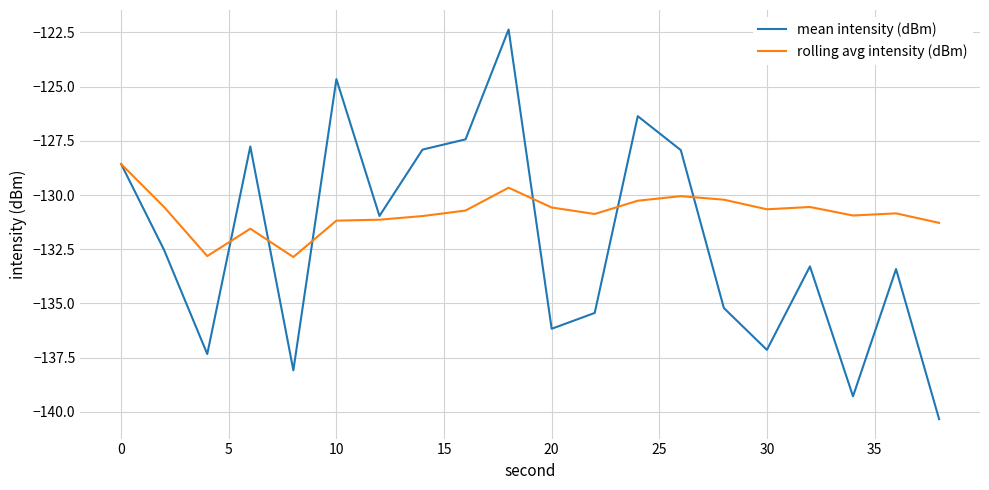

What is the highest value of the mean intensity (dBm) series?

-122.4